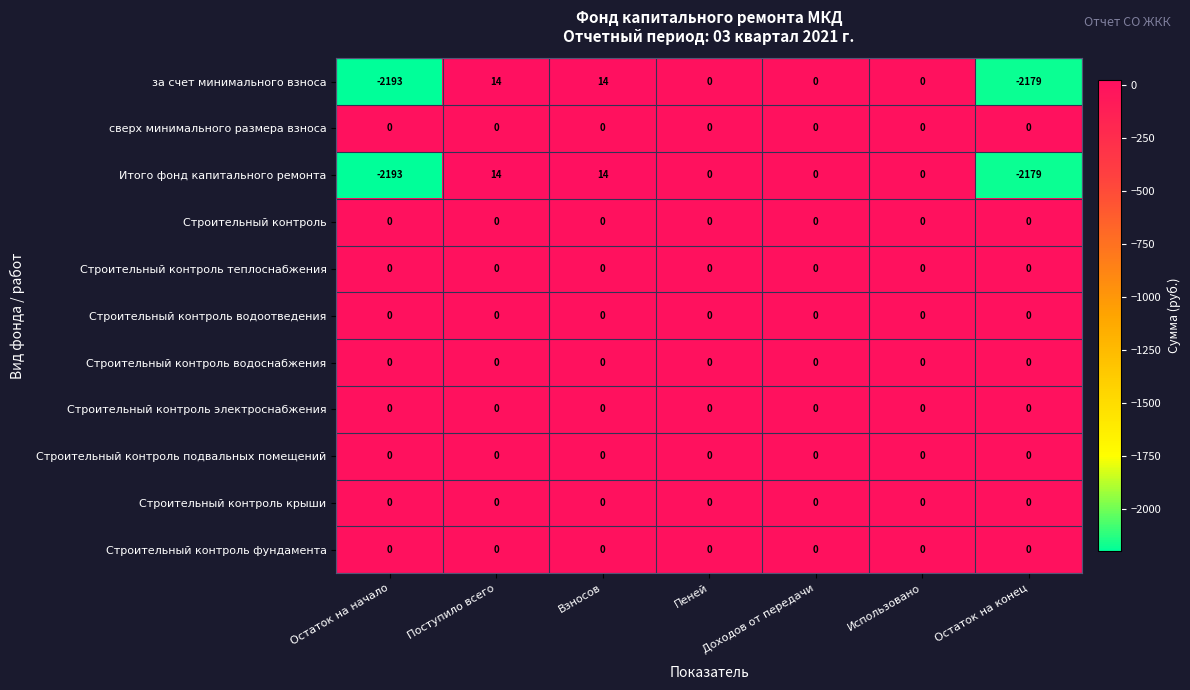

What is the minimum value shown in the chart?

-2193